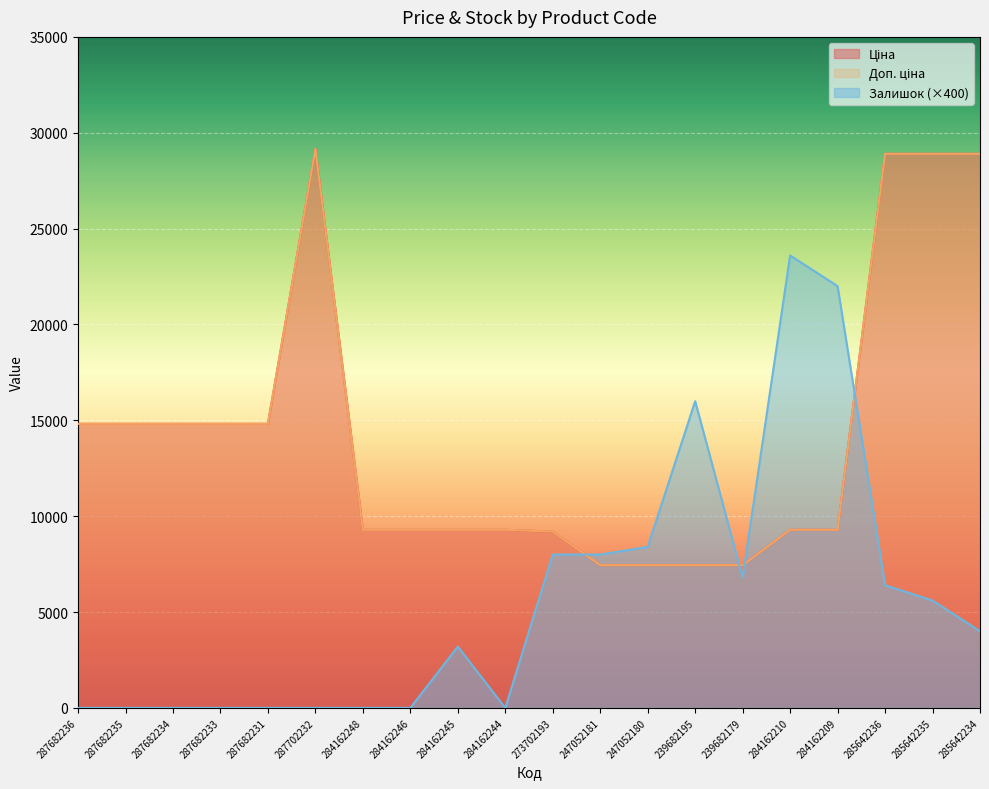

Which category has the lowest value across all series?

287682236